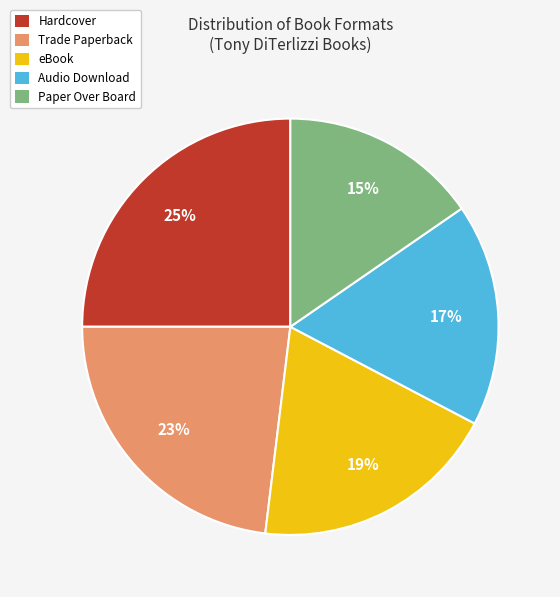

To the nearest percent, what portion does Audio Download represent?

17%